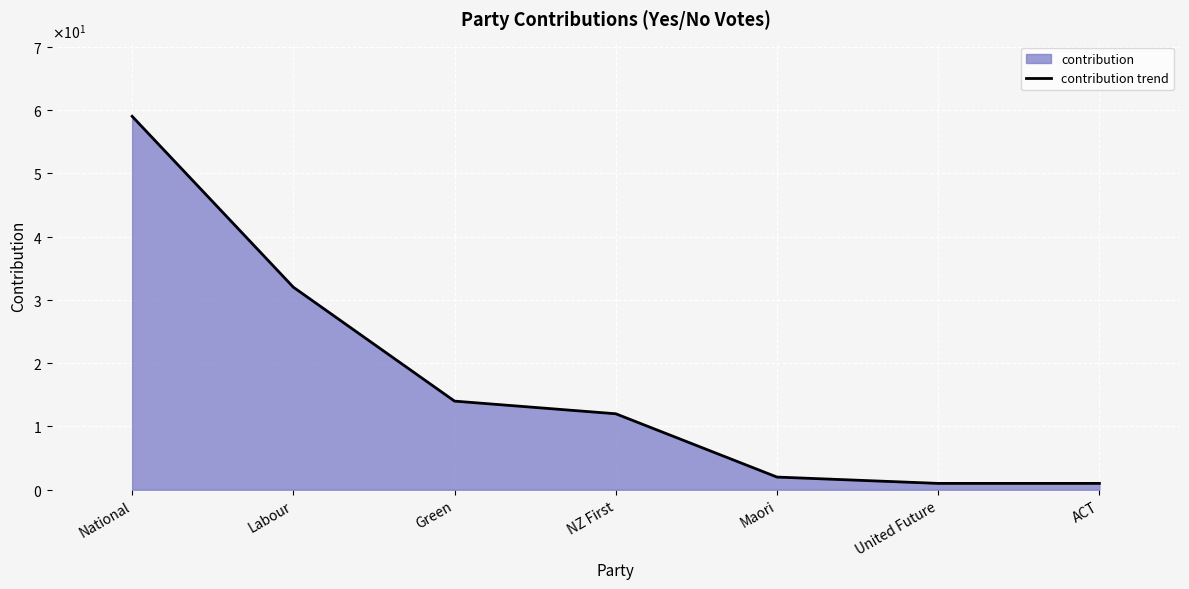

What is the difference between the maximum and minimum values?

58